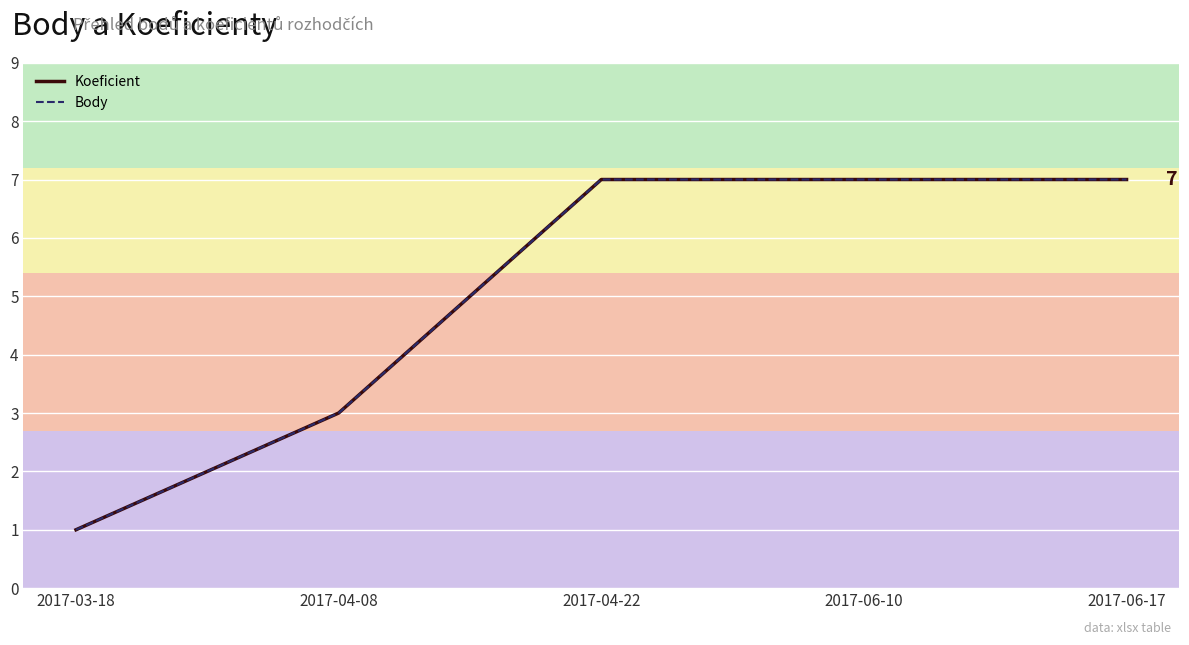

What is the value of the Body point at the 3rd from the left?

7